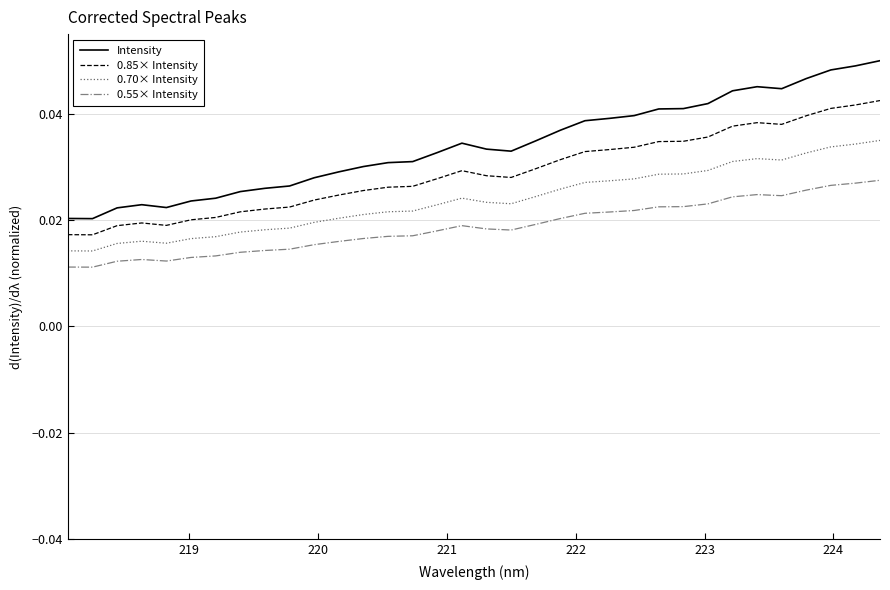

What are all the series names shown in the legend?

Intensity, 0.85× Intensity, 0.70× Intensity, 0.55× Intensity